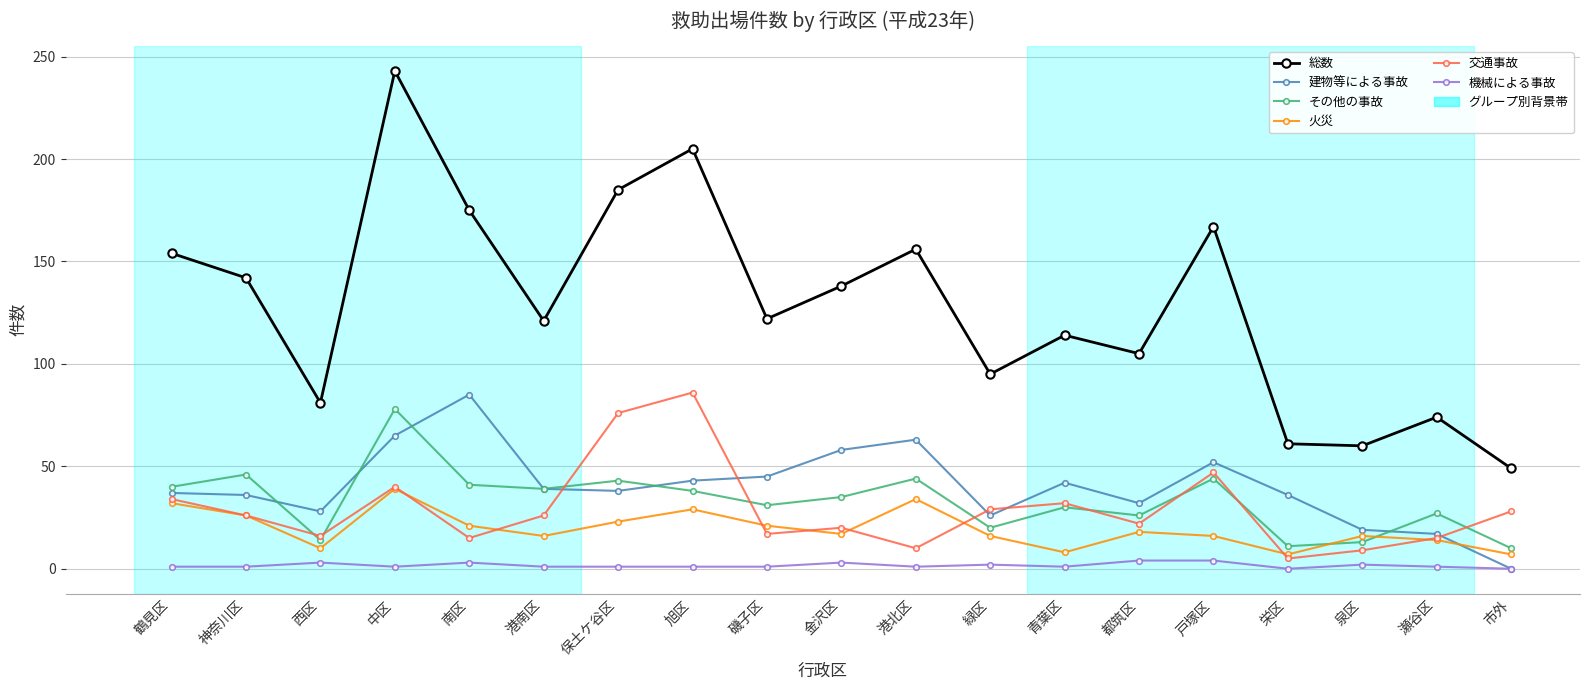

What is the label of the 4th point from the right?

栄区